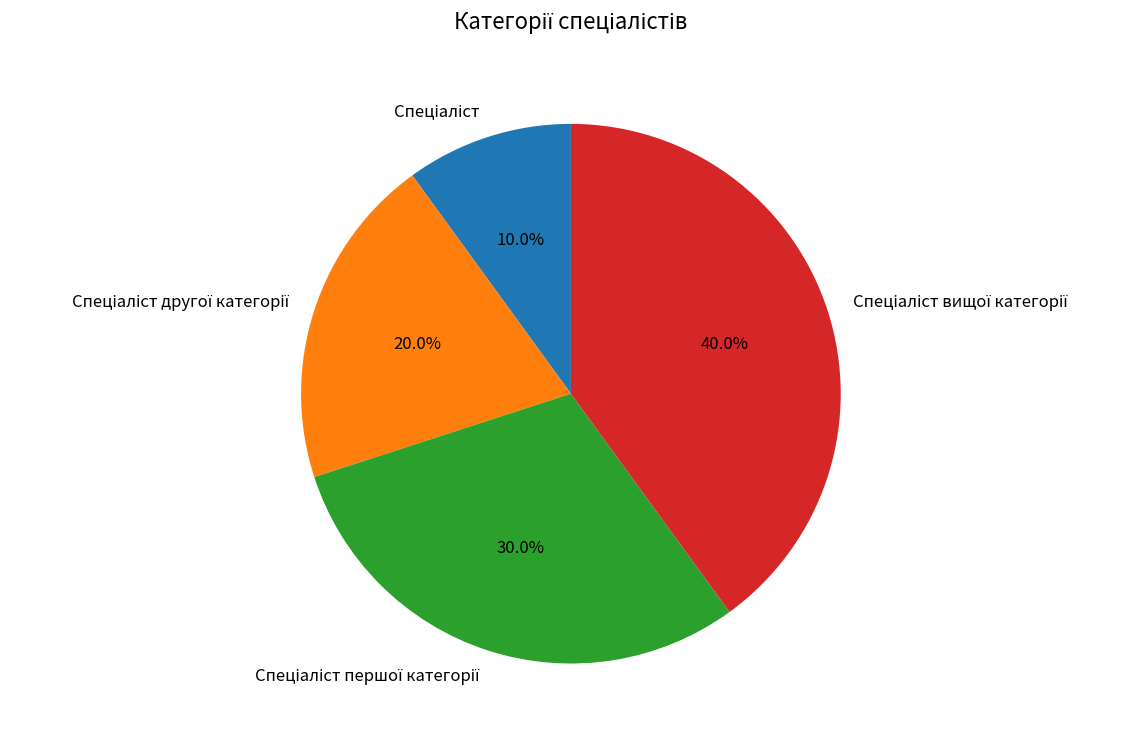

Does any single category account for the majority?

No